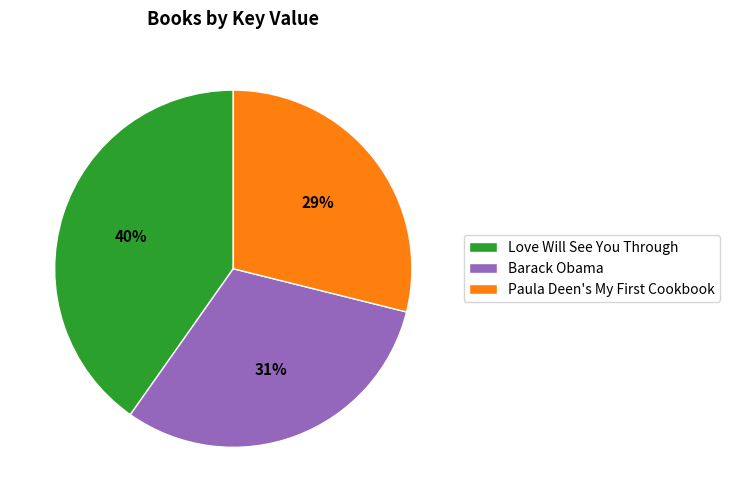

What is the smallest slice in the pie chart?

Paula Deen's My First Cookbook